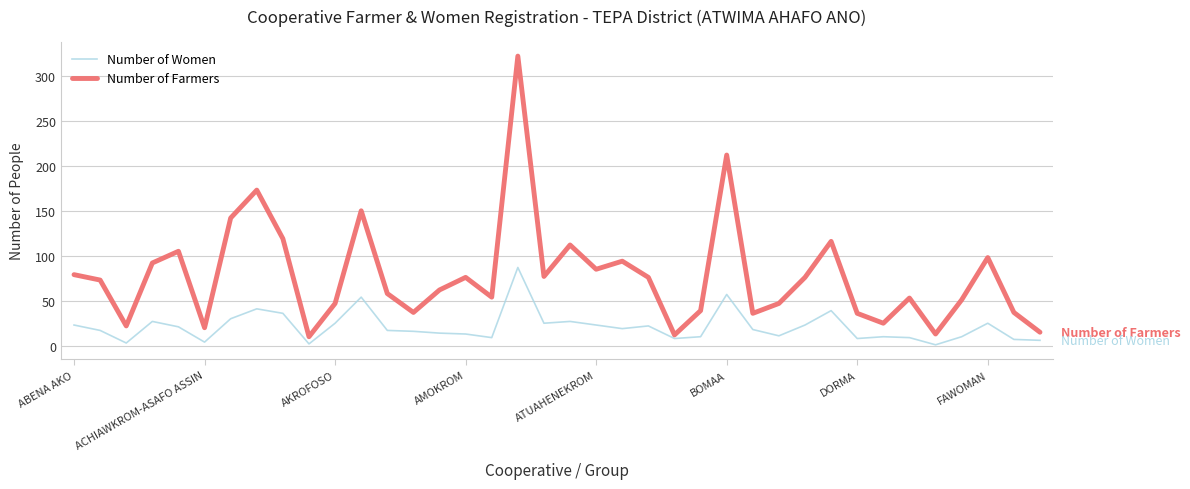

List the series in order of their peak value, lowest first.

Number of Women, Number of Farmers